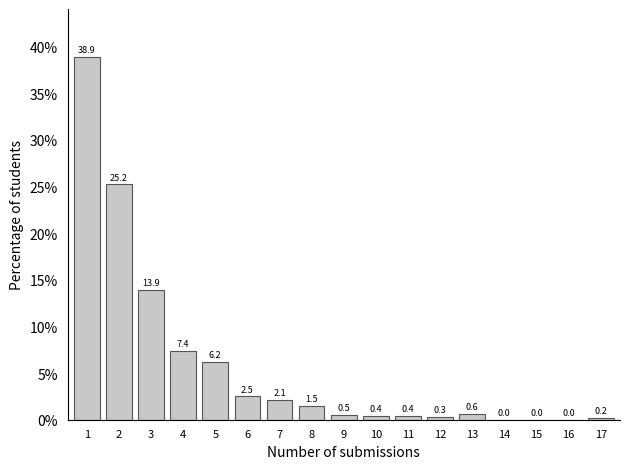

Reading left to right, what are all the values shown in this chart?

1=38.9	2=25.2	3=13.9	4=7.4	5=6.2	6=2.5	7=2.1	8=1.5	9=0.5	10=0.4	11=0.4	12=0.3	13=0.6	14=0.0	15=0.0	16=0.0	17=0.2